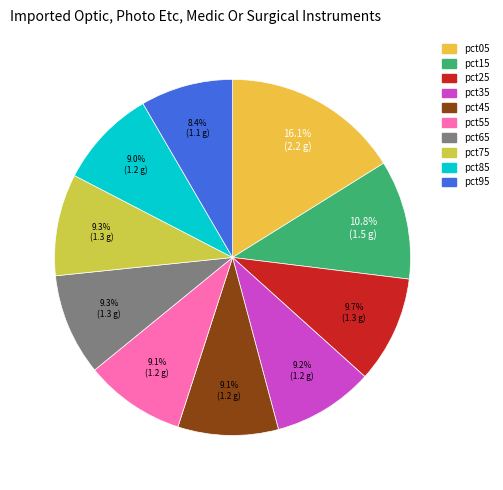

Is pct75 the majority of the pie?

No